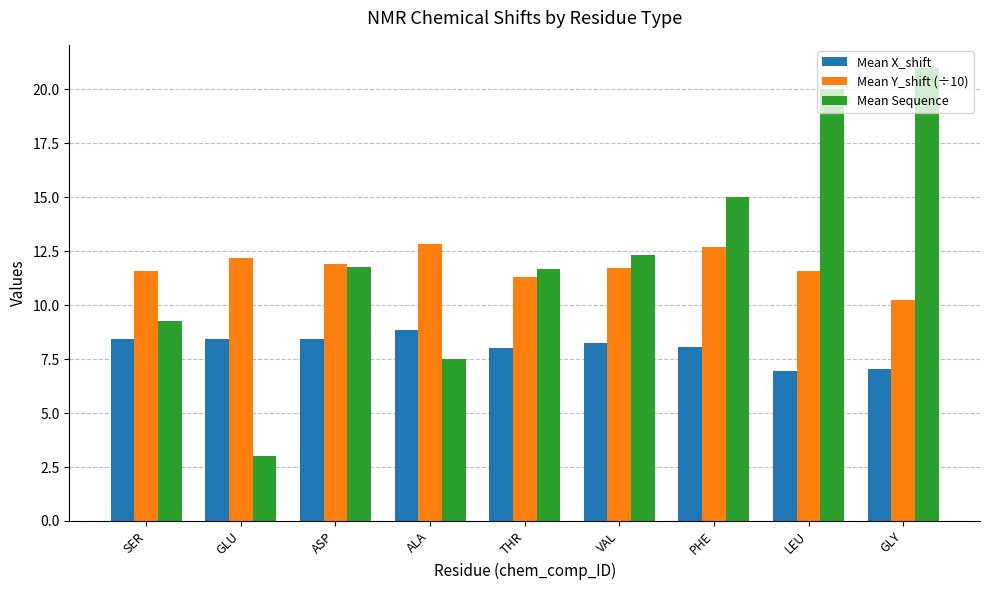

True or false: Mean Y_shift (÷10) has a value of 17.7 at PHE.

False